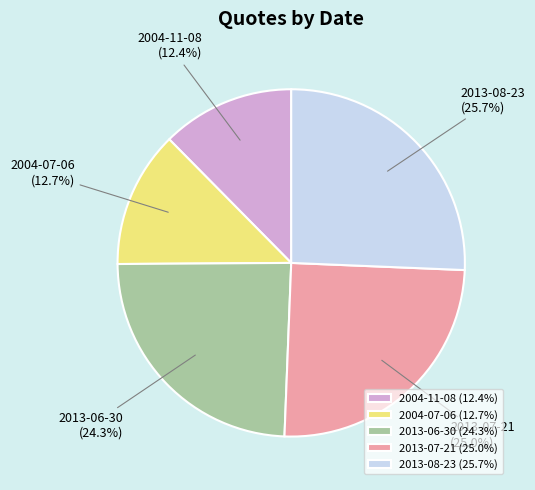

Does any single category account for the majority?

No